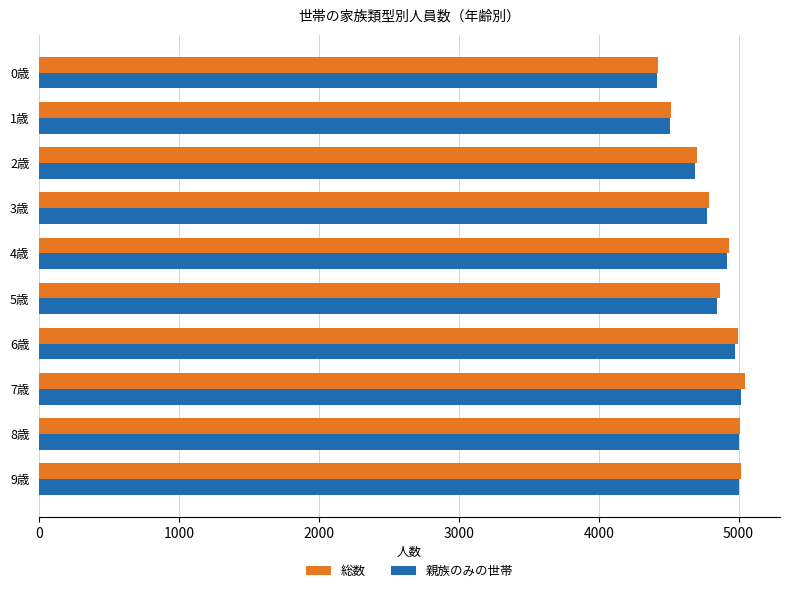

Which series changed the most between 0歳 and 6歳?

総数